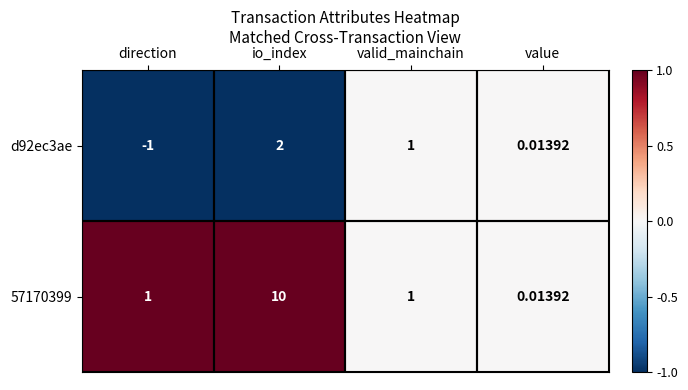

Where does the d92ec3ae series first go above 1?

io_index